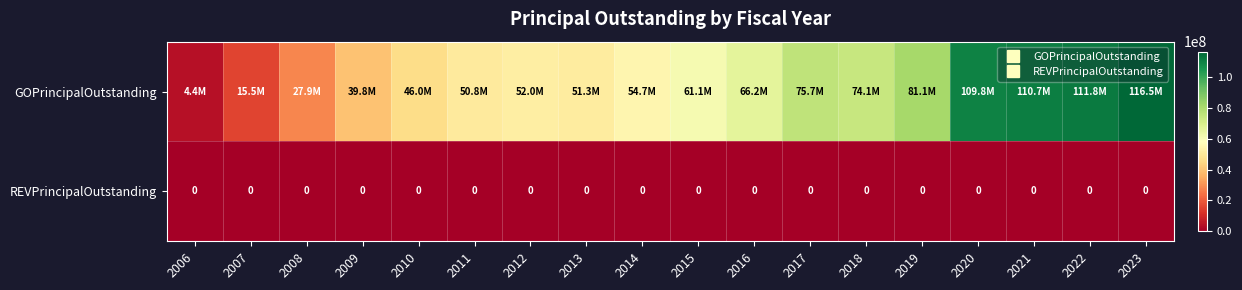

Rank the series at 2007 from highest to lowest value.

GOPrincipalOutstanding, REVPrincipalOutstanding